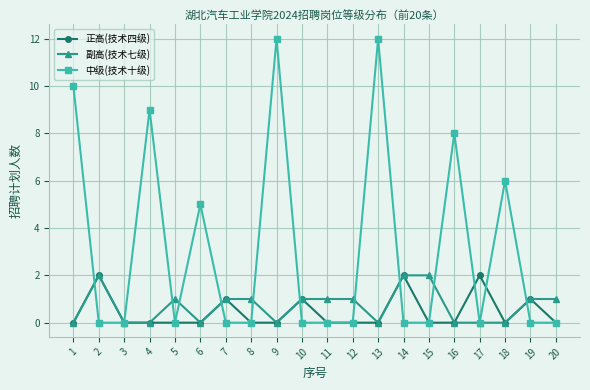

What is the approximate value of 副高(技术七级) at 15?

2